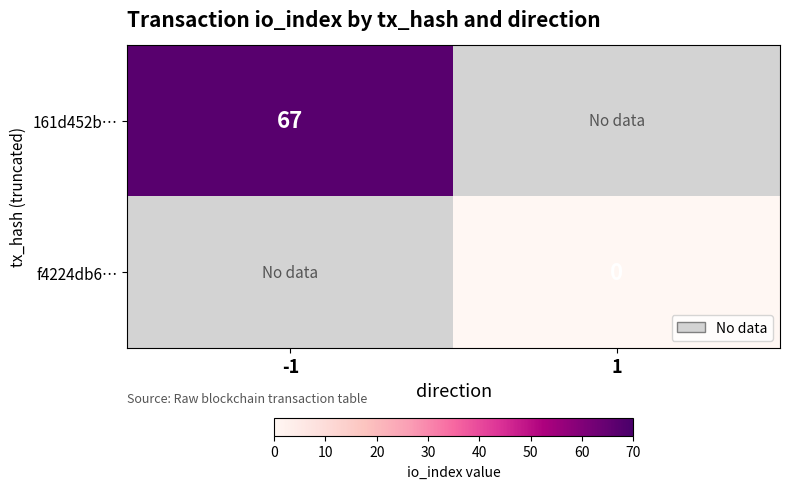

Which category has the highest value across all series?

-1